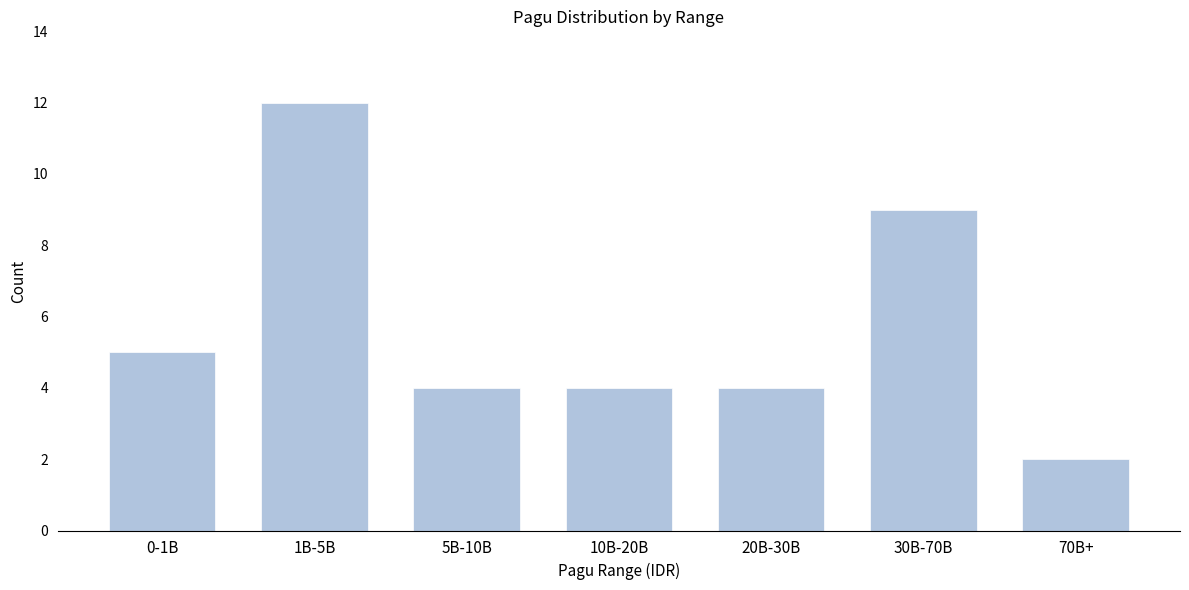

Reading left to right, what are all the values shown in this chart?

0-1B=5	1B-5B=12	5B-10B=4	10B-20B=4	20B-30B=4	30B-70B=9	70B+=2